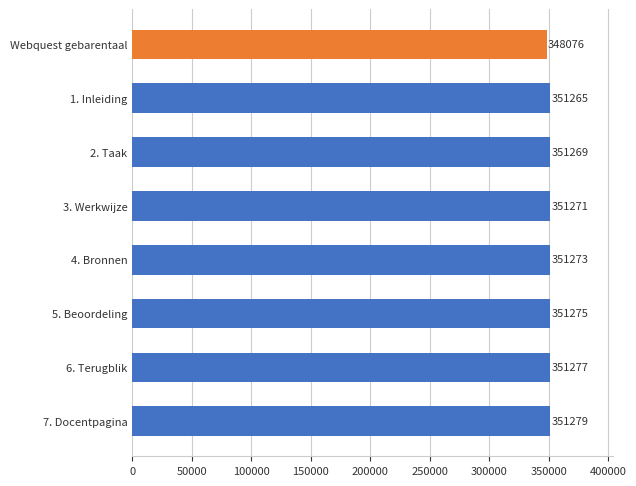

What is the difference between the second highest and minimum values?

3201